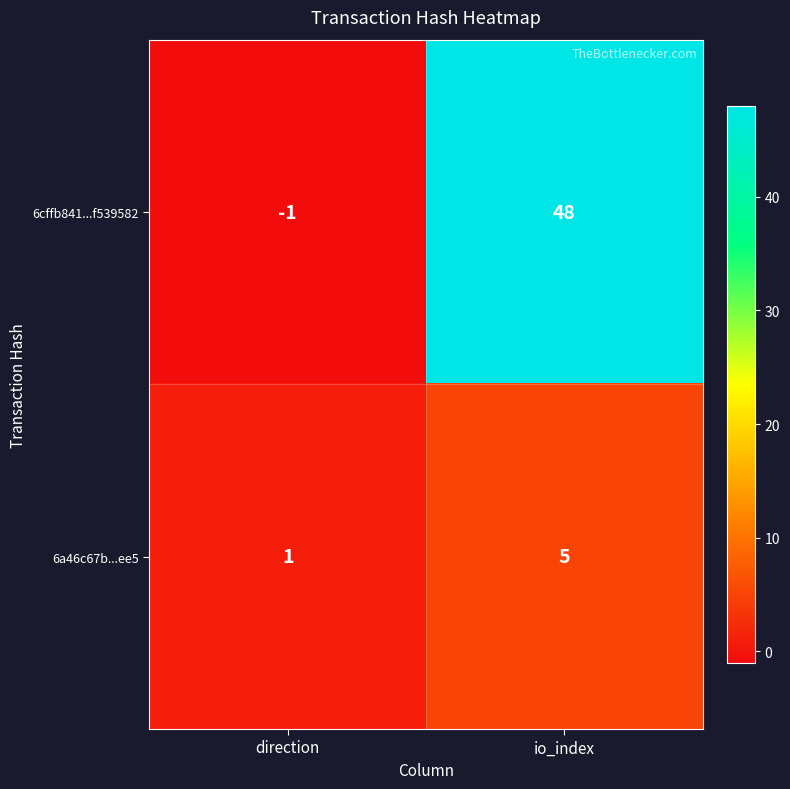

Reading left to right, what are all the values shown in this chart?

6cffb841...f539582: direction=-1	io_index=48
6a46c67b...ee5: direction=1	io_index=5